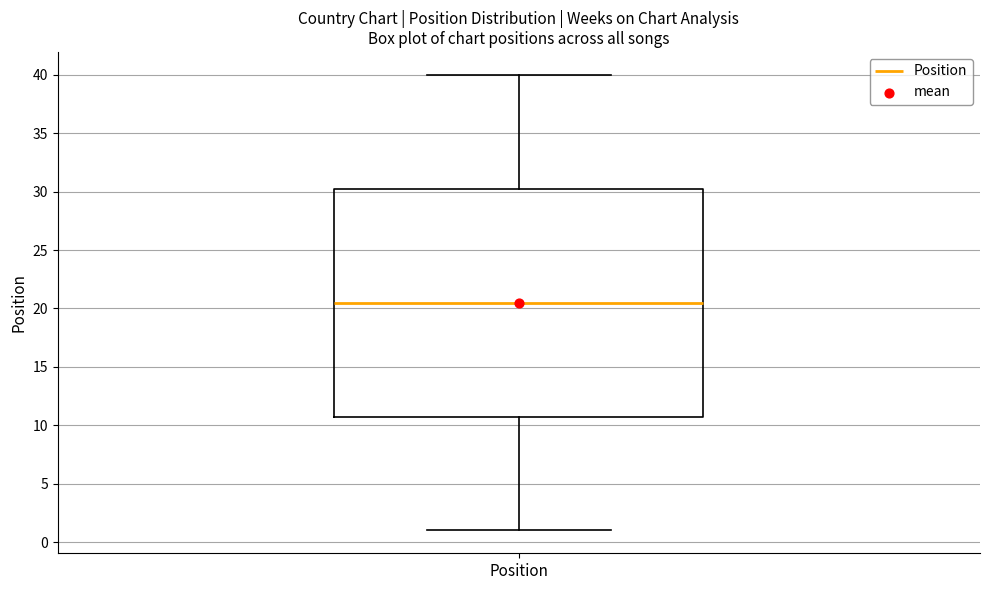

Where is the upper edge of the box for Position on the y-axis? The values are not printed on the chart, so give them approximately, as read against the axis.

30.5